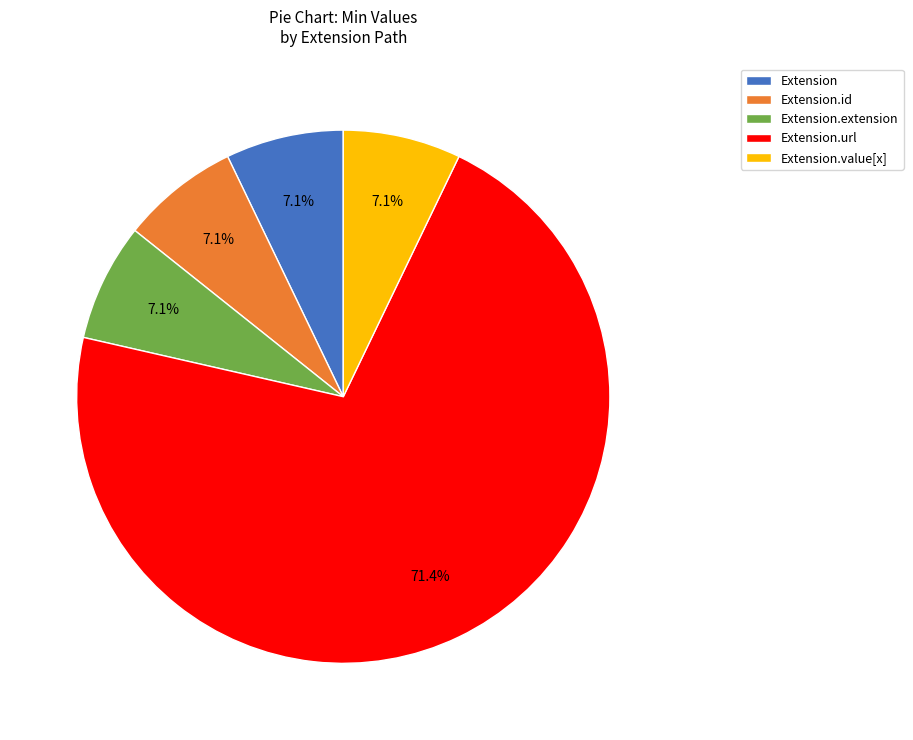

Count the number of slices in the pie.

5